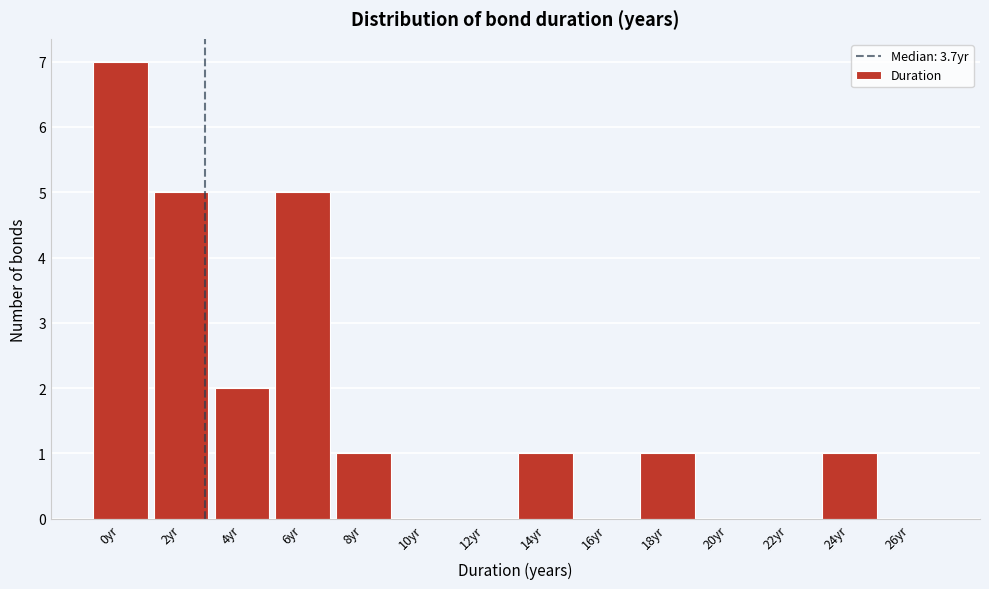

Reading left to right, transcribe all the data shown in this chart.

0yr=7	2yr=5	4yr=2	6yr=5	8yr=1	10yr=0	12yr=0	14yr=1	16yr=0	18yr=1	20yr=0	22yr=0	24yr=1	26yr=0